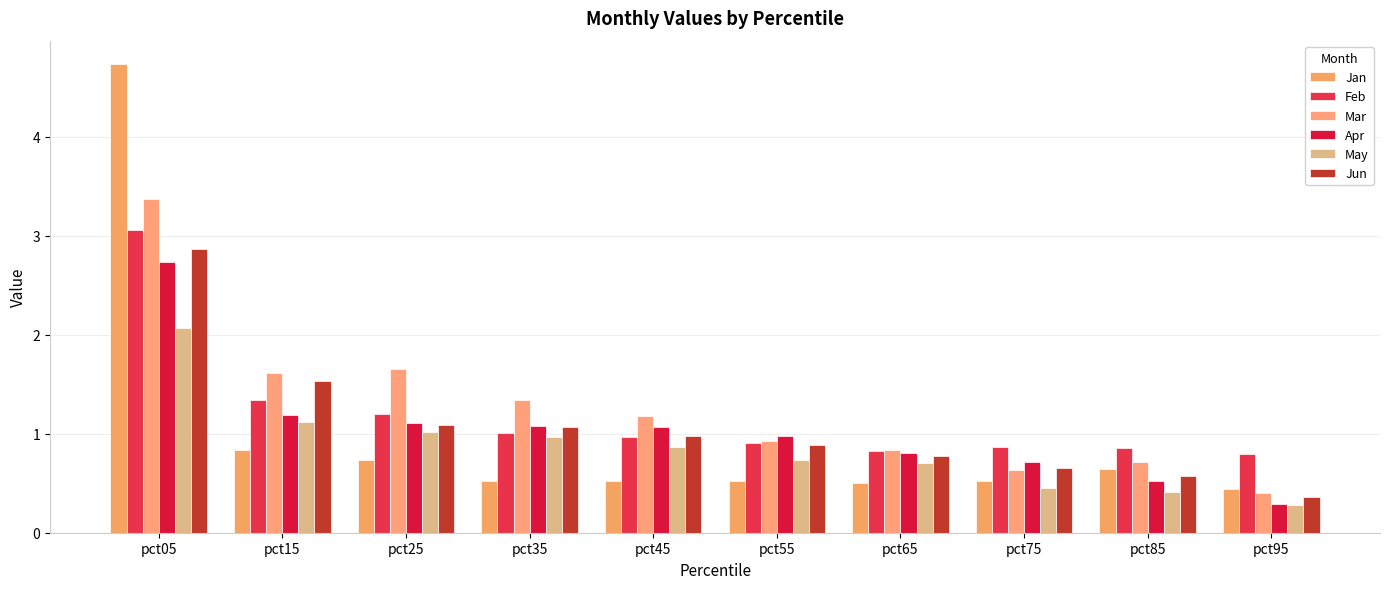

What is the sum of all Jun values?

10.8